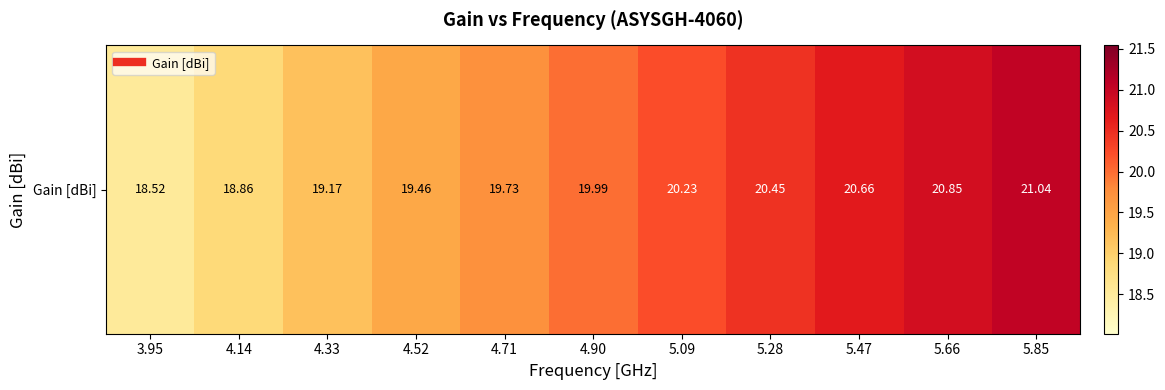

List the labels in order of value, largest first.

5.85, 5.66, 5.47, 5.28, 5.09, 4.90, 4.71, 4.52, 4.33, 4.14, 3.95